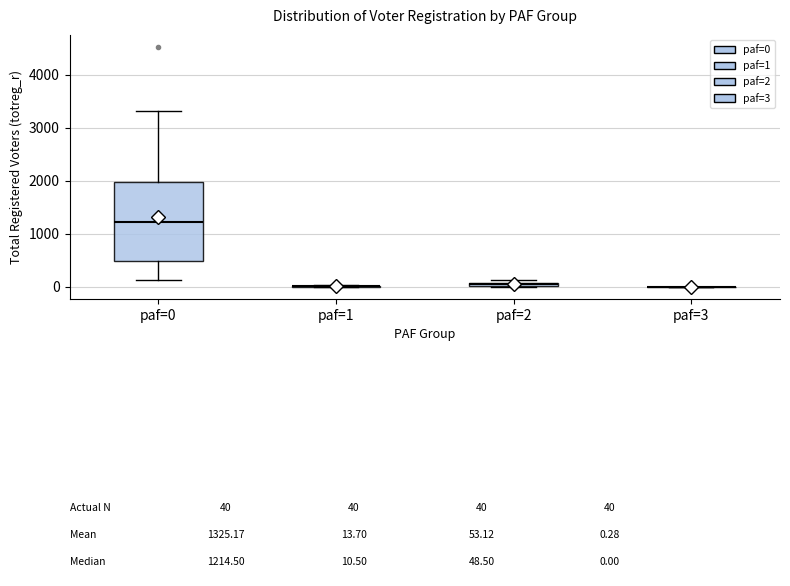

Which box is the tallest, from its lower edge to its upper edge?

paf=0